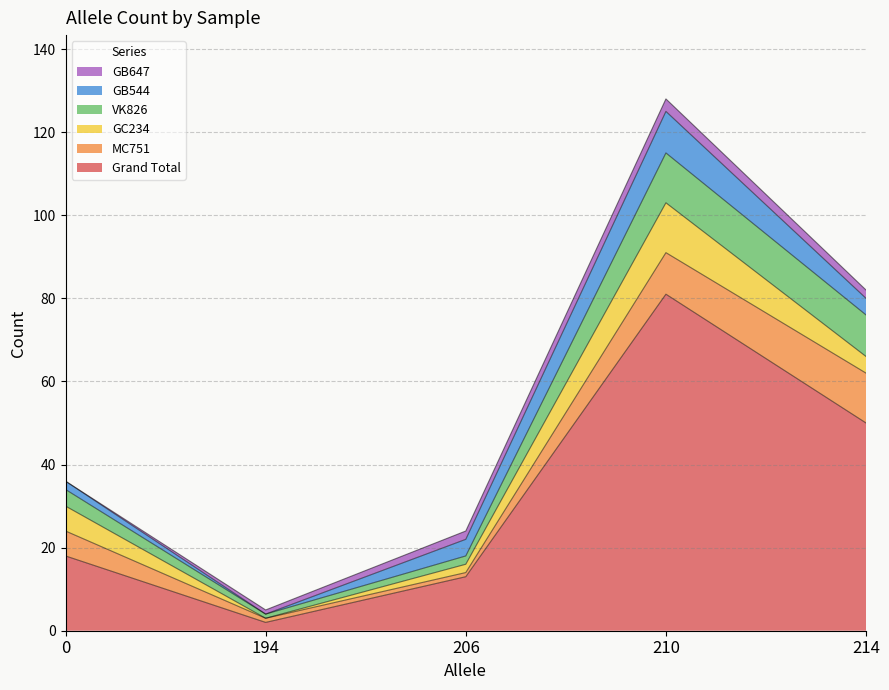

Between 210 and 214, which is larger?

210